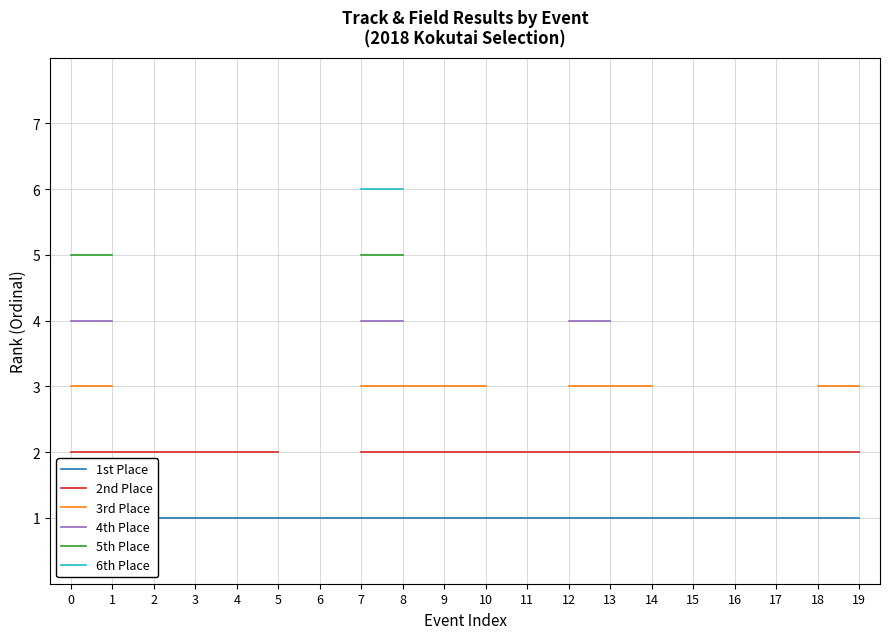

True or false: 1st Place has more than 1 interior local peaks.

False